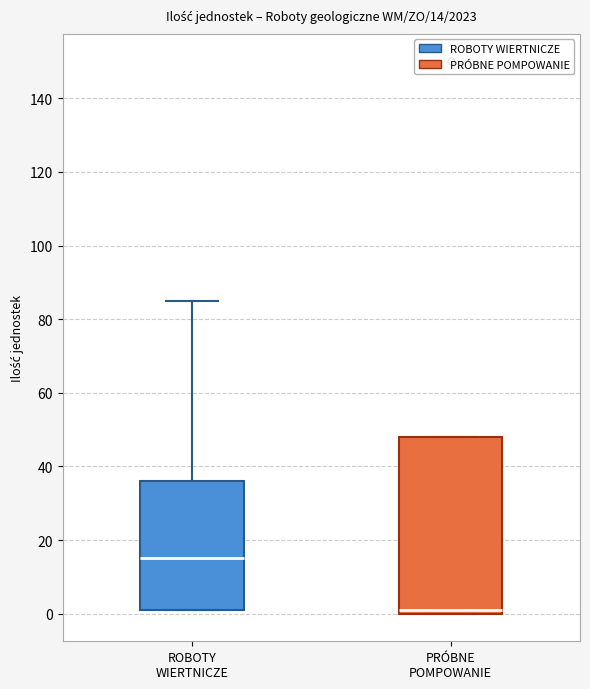

Comparing the boxes themselves (not the whiskers), which one is the tallest?

PRÓBNE POMPOWANIE